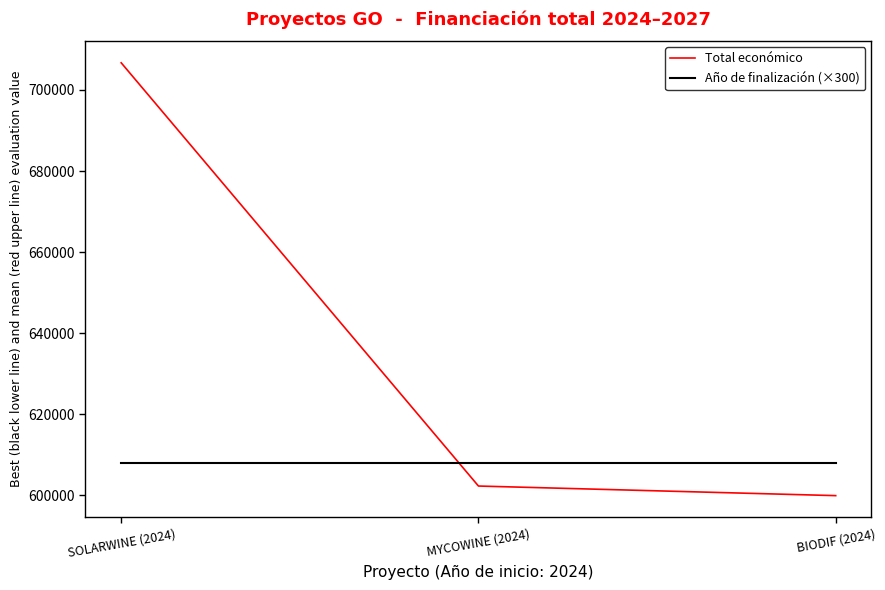

Which series has the largest range (max minus min)?

Total económico